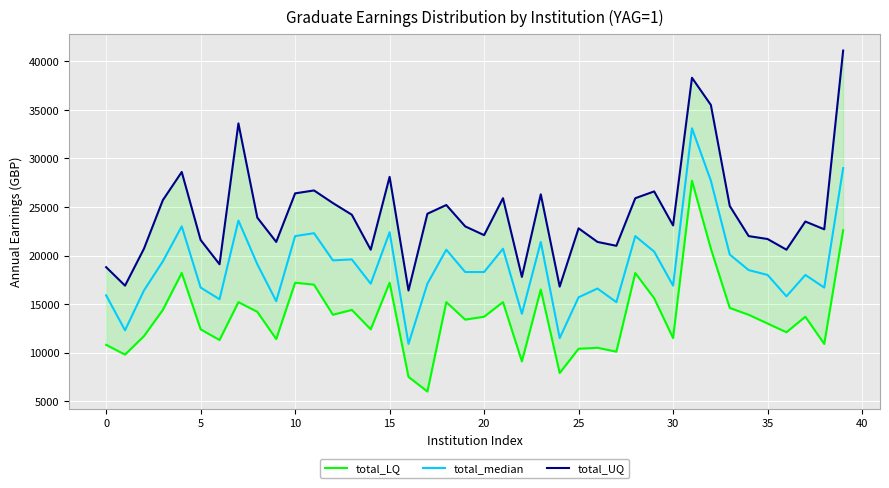

Is the value of total_median at 12 greater than the value of total_LQ at 37?

Yes